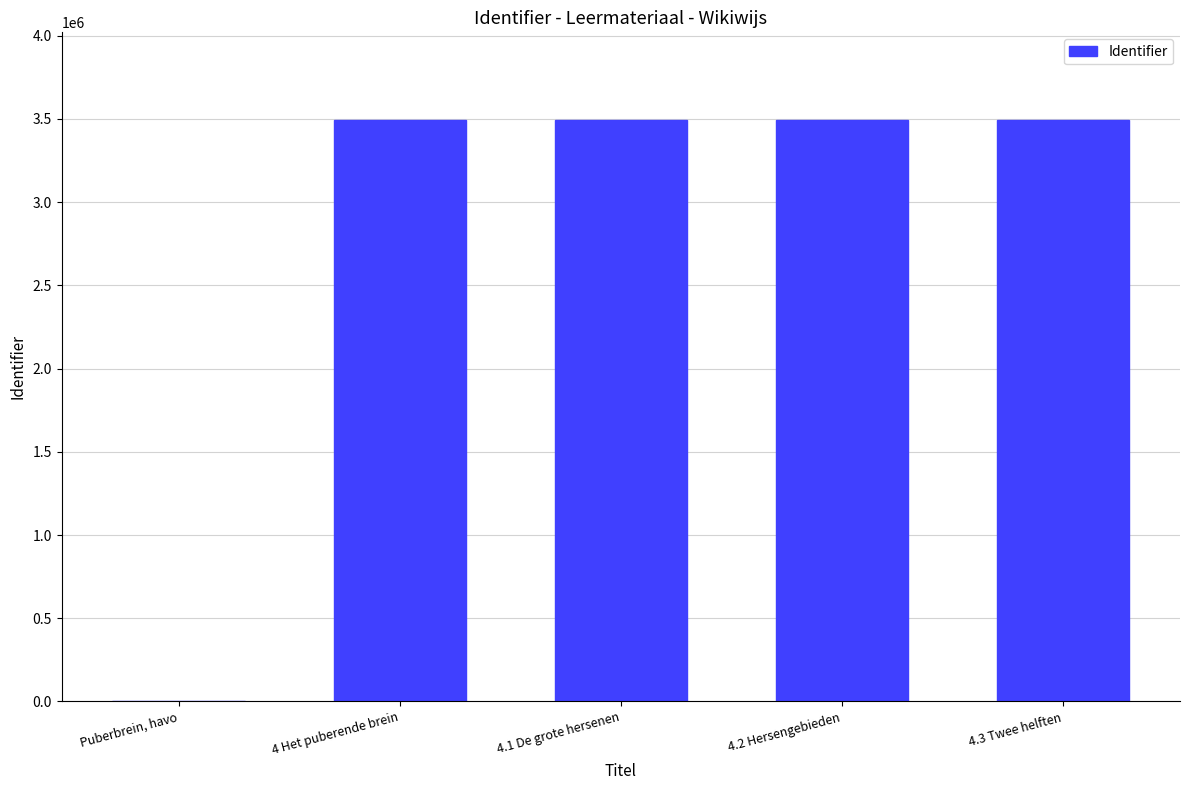

What is the greatest value displayed?

3496054